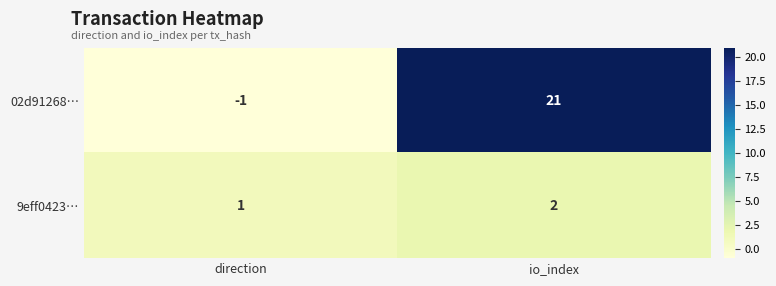

List the series in order of their overall mean, highest first.

02d91268…, 9eff0423…